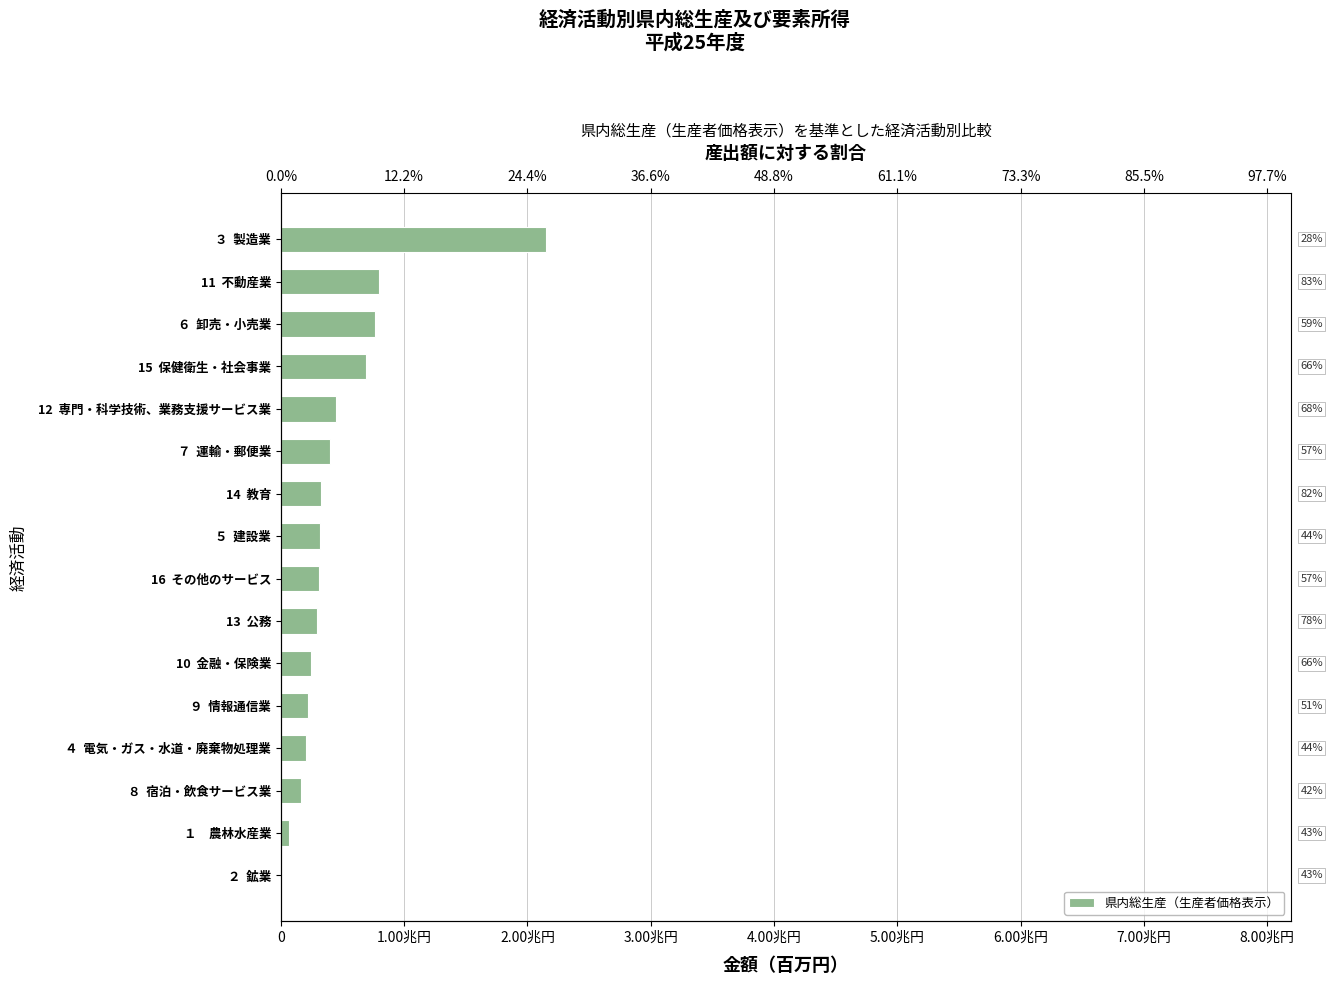

What is the minimum value shown in the chart?

5087